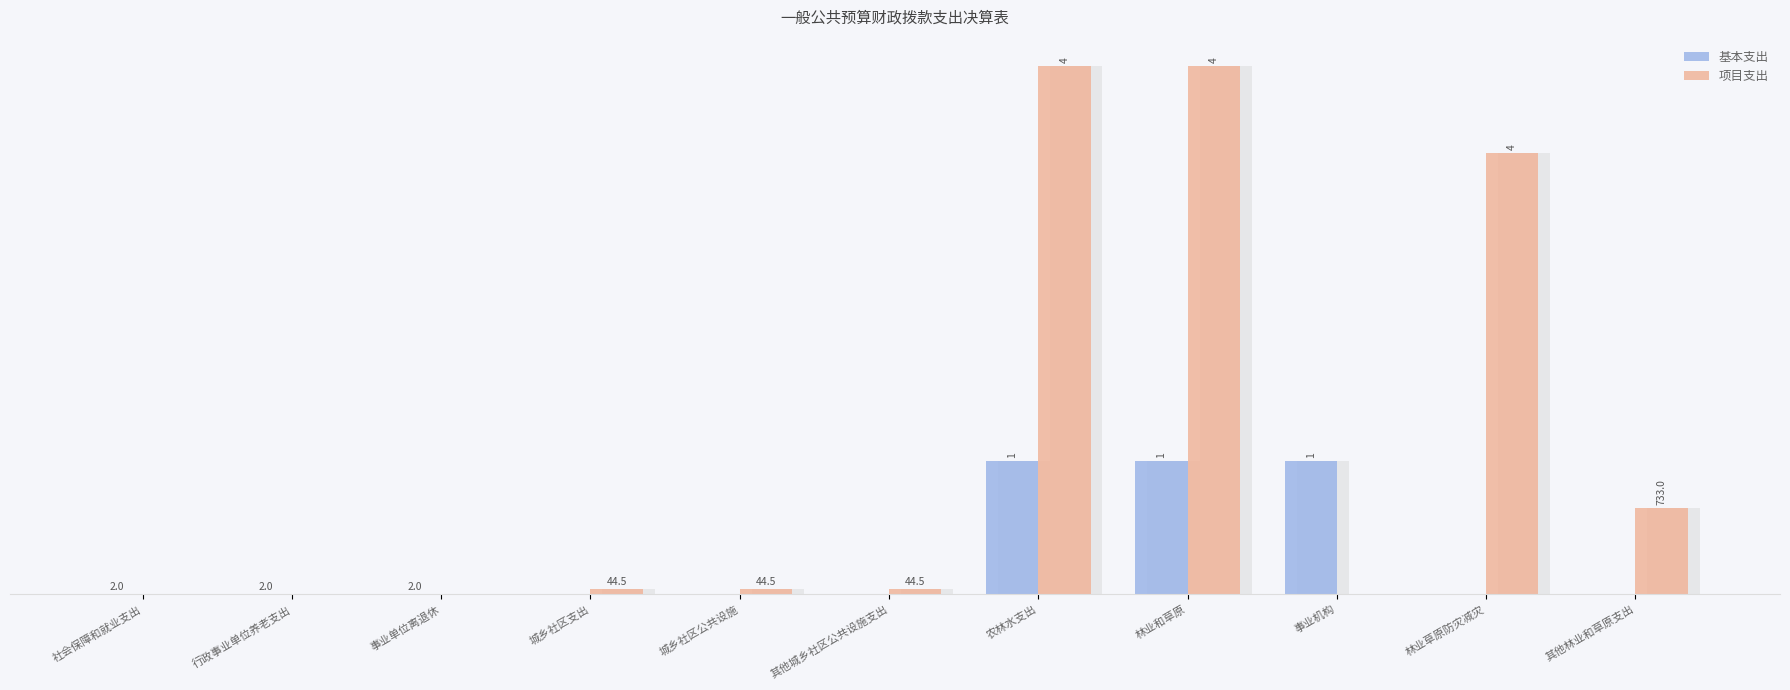

Reading right to left, extract all data points from this chart.

基本支出: 其他林业和草原支出=0.0	林业草原防灾减灾=0.0	事业机构=1124.7	林业和草原=1124.7	农林水支出=1124.7	其他城乡社区公共设施支出=0.0	城乡社区公共设施=0.0	城乡社区支出=0.0	事业单位离退休=2.0	行政事业单位养老支出=2.0	社会保障和就业支出=2.0
项目支出: 其他林业和草原支出=733.0	林业草原防灾减灾=3720.9	事业机构=0.0	林业和草原=4453.9	农林水支出=4453.9	其他城乡社区公共设施支出=44.5	城乡社区公共设施=44.5	城乡社区支出=44.5	事业单位离退休=0.0	行政事业单位养老支出=0.0	社会保障和就业支出=0.0